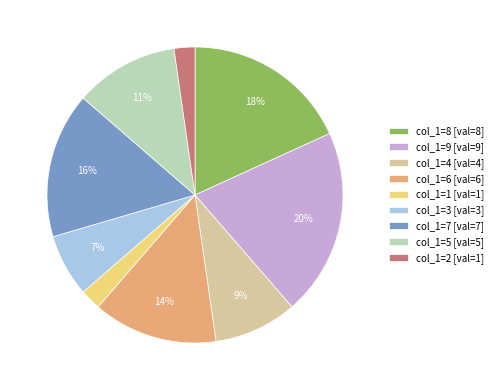

Do col_1=7 [val=7] and col_1=8 [val=8] together represent more than half of the pie?

No